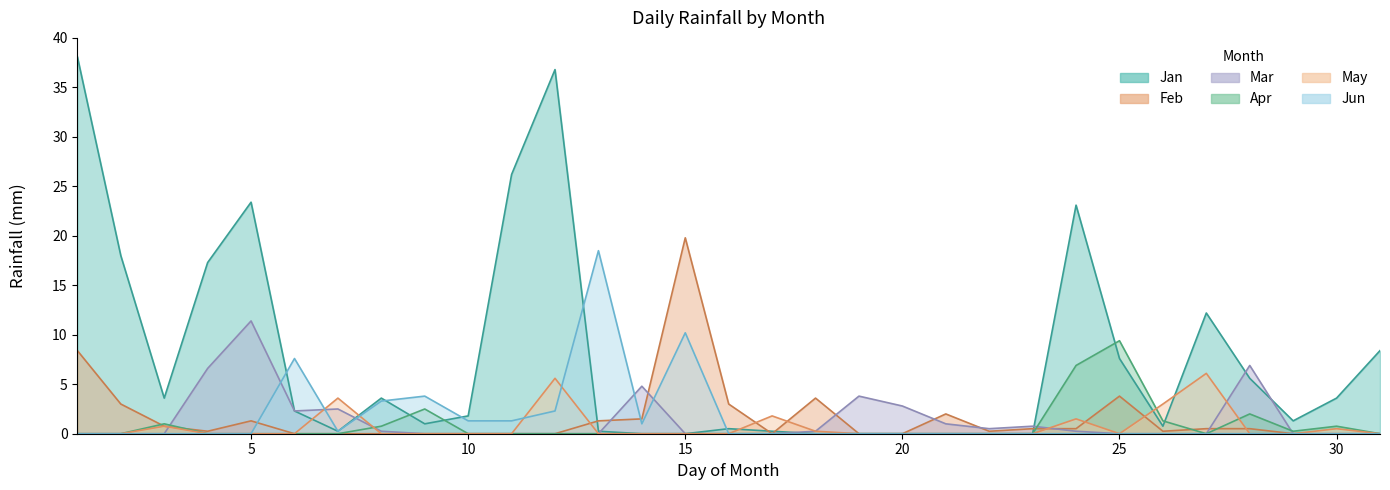

Which series has the largest total across all categories?

Jan